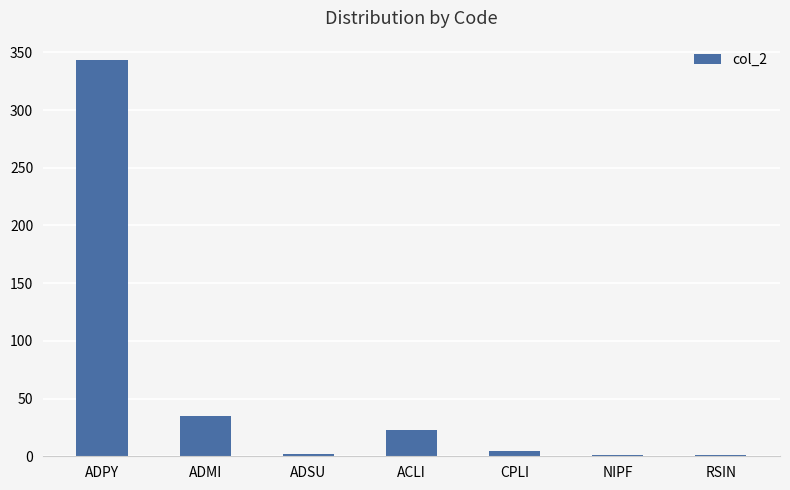

The chart shows a value of 343 at ADPY. True or false?

True